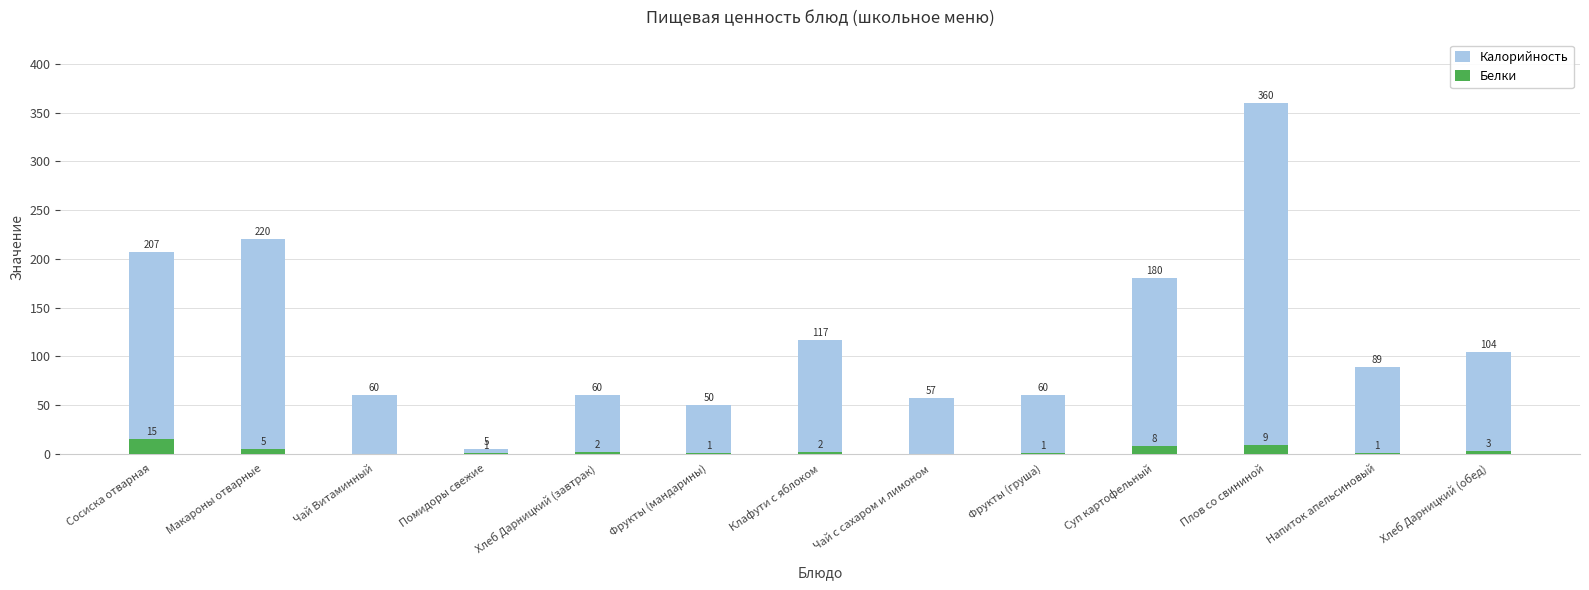

Reading left to right, transcribe all the data shown in this chart.

Калорийность: 207	220	60	5	60	50	117	57	60	180	360	89	104
Белки: 15	5	0	1	2	1	2	0	1	8	9	1	3